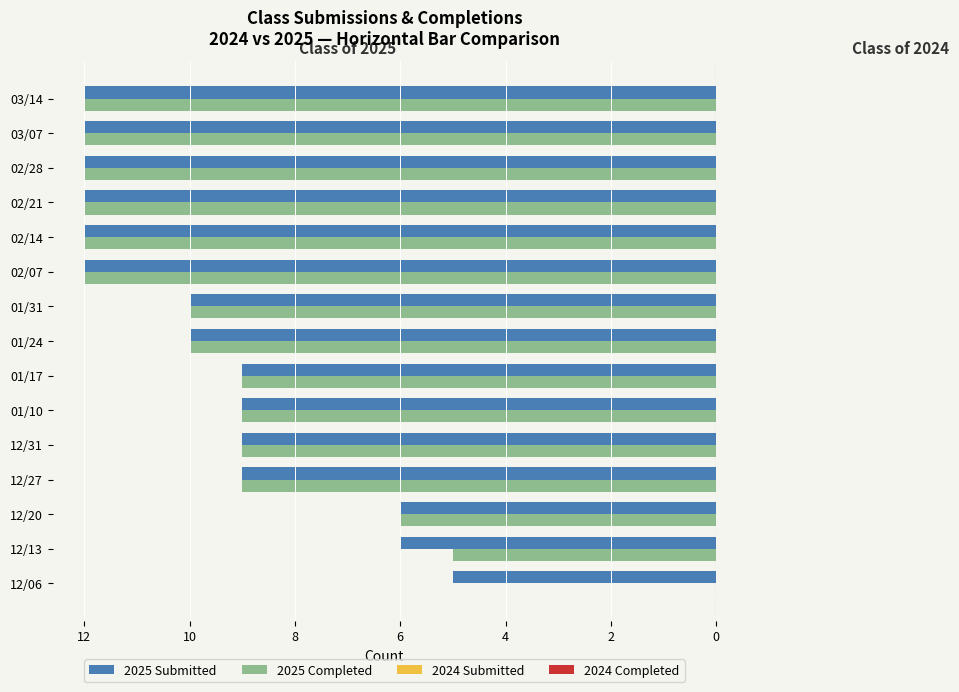

Count the number of categories in the chart.

15